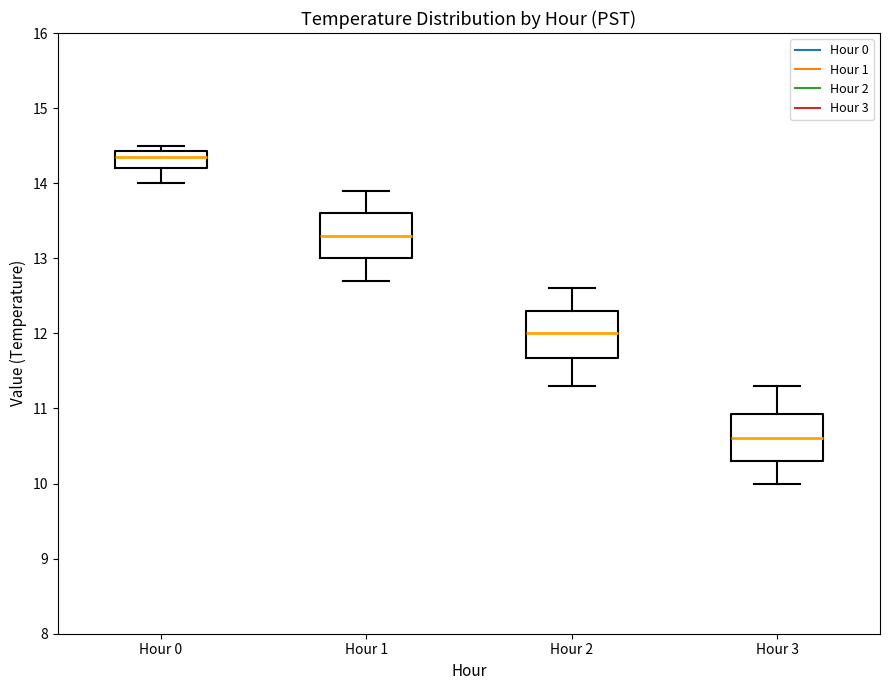

Reading left to right, transcribe this box plot: for each box, give where its median line is, the range the box spans, and where its two whiskers end, as read against the y-axis. The values are not printed on the chart, so give them approximately, as read against the axis.

Hour 0: median 14.4 (just below the box's upper edge), box 14.2 to 14.4, whiskers 14.0 to 14.5
Hour 1: median 13.3, box 13.0 to 13.6, whiskers 12.7 to 13.9
Hour 2: median 12.0, box 11.7 to 12.3, whiskers 11.3 to 12.6
Hour 3: median 10.6, box 10.3 to 10.9, whiskers 10.0 to 11.3